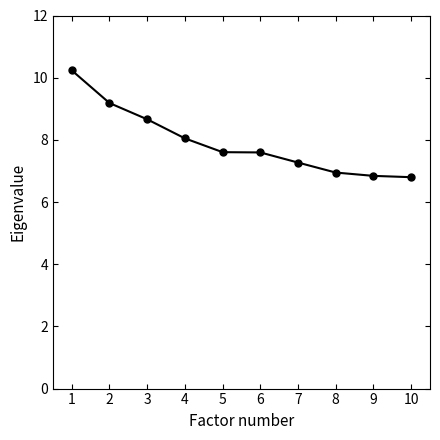

True or false: the data shows 8.7 at 3.

True